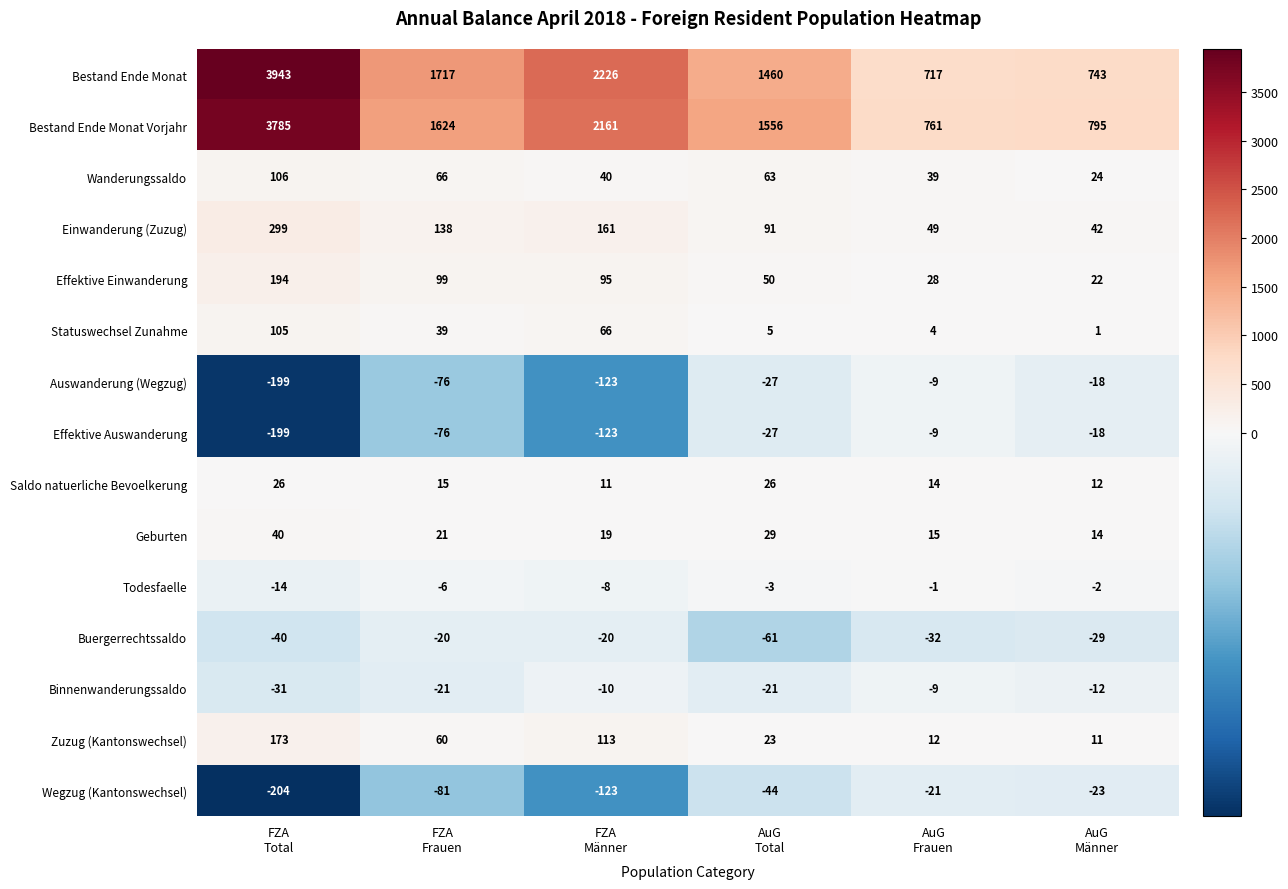

What is the minimum value shown in the chart?

-204